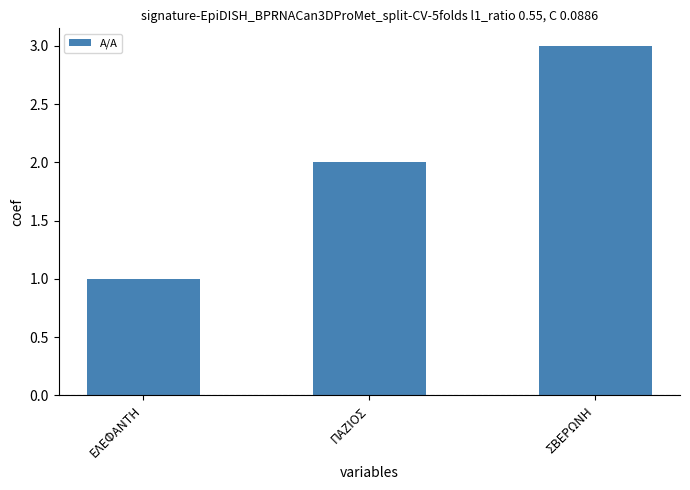

What is the label of the 2nd bar from the right?

ΠΑΖΙΟΣ